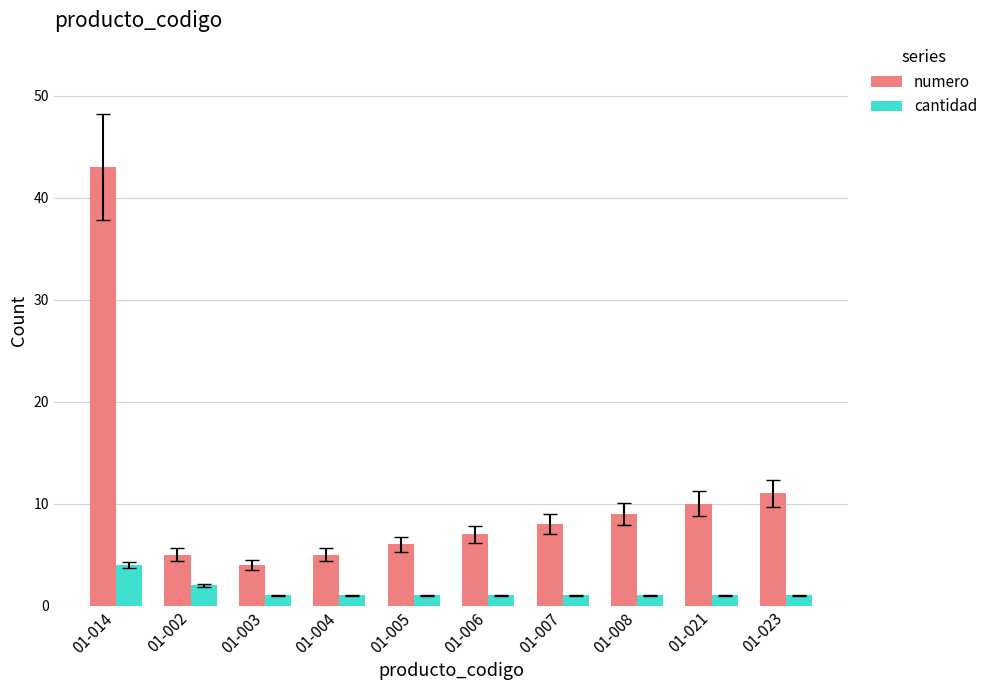

Between 01-003 and 01-023, which series saw the biggest shift?

numero